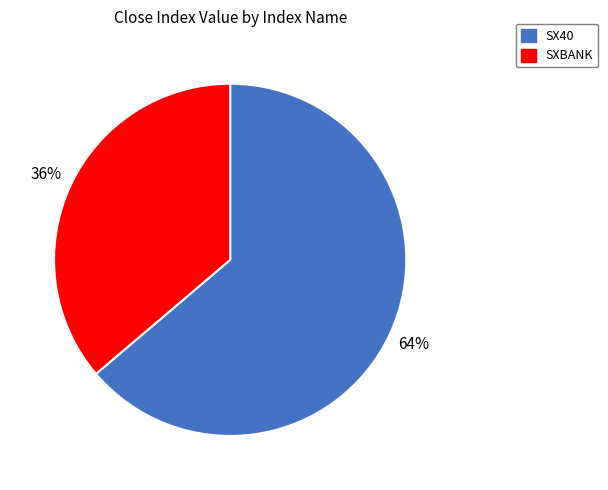

Approximately how many times larger is the value at SX40 compared to SXBANK?

1.8